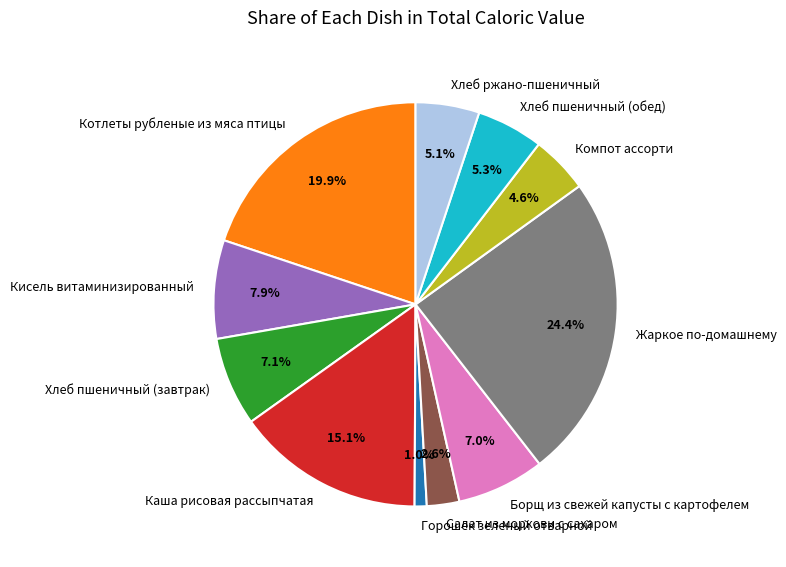

Which slice is the smallest?

Горошек зеленый отварной